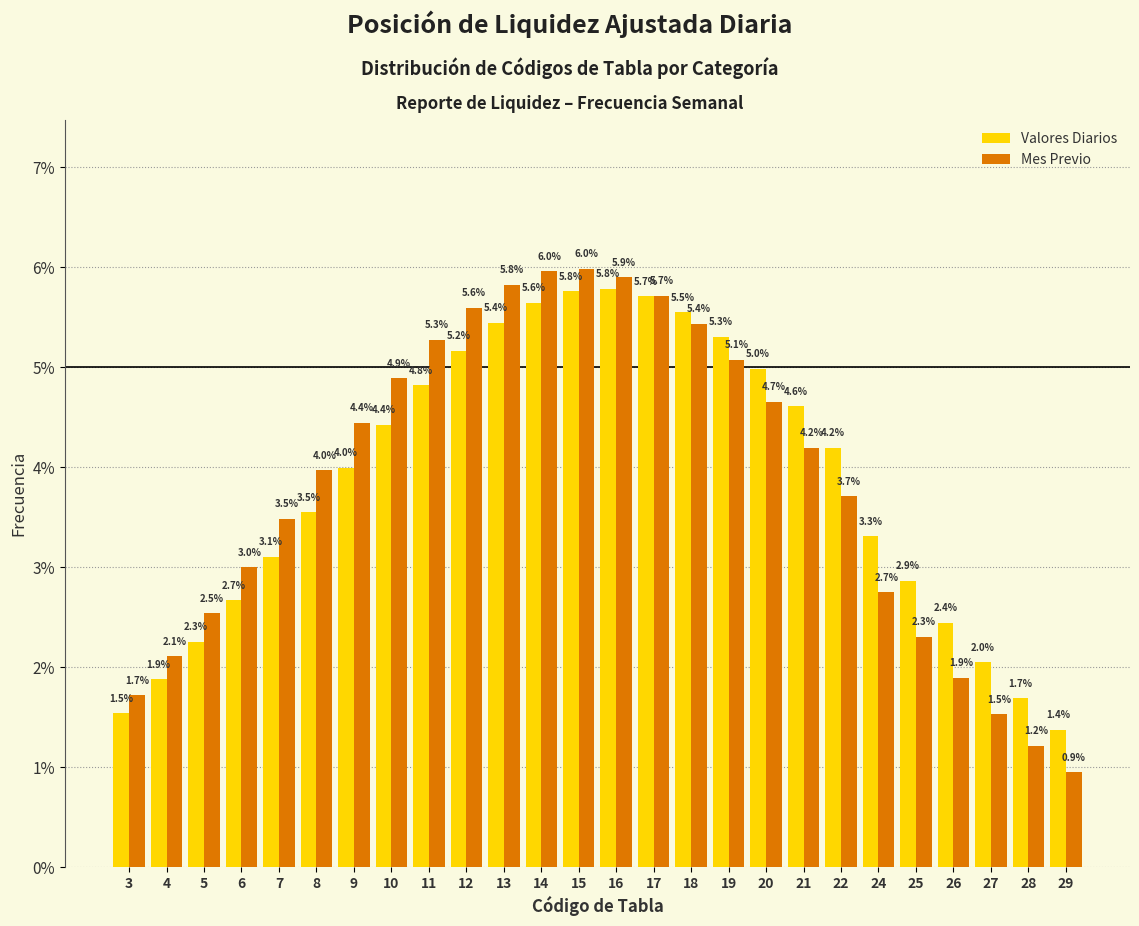

Reading left to right, extract all data points from this chart.

Valores Diarios: 3=1.5	4=1.9	5=2.3	6=2.7	7=3.1	8=3.5	9=4.0	10=4.4	11=4.8	12=5.2	13=5.4	14=5.6	15=5.8	16=5.8	17=5.7	18=5.5	19=5.3	20=5.0	21=4.6	22=4.2	24=3.3	25=2.9	26=2.4	27=2.0	28=1.7	29=1.4
Mes Previo: 3=1.7	4=2.1	5=2.5	6=3.0	7=3.5	8=4.0	9=4.4	10=4.9	11=5.3	12=5.6	13=5.8	14=6.0	15=6.0	16=5.9	17=5.7	18=5.4	19=5.1	20=4.7	21=4.2	22=3.7	24=2.7	25=2.3	26=1.9	27=1.5	28=1.2	29=0.9